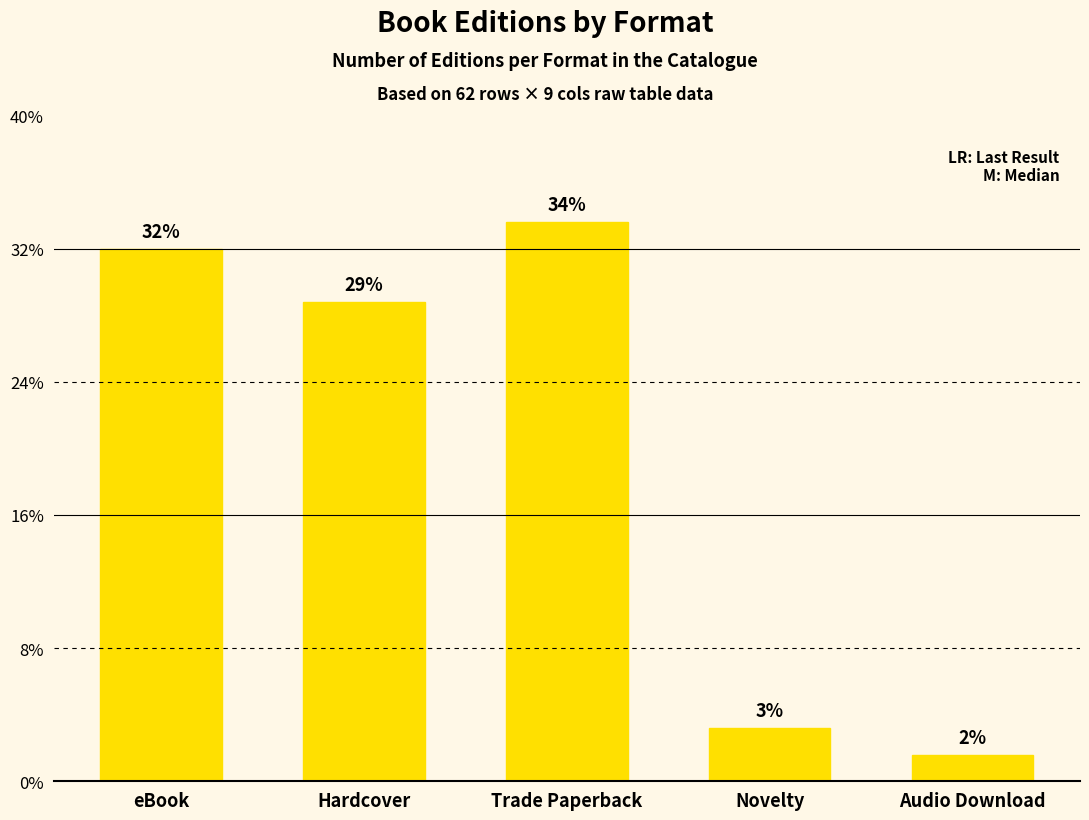

Rank the categories by value from lowest to highest.

Audio Download, Novelty, Hardcover, eBook, Trade Paperback